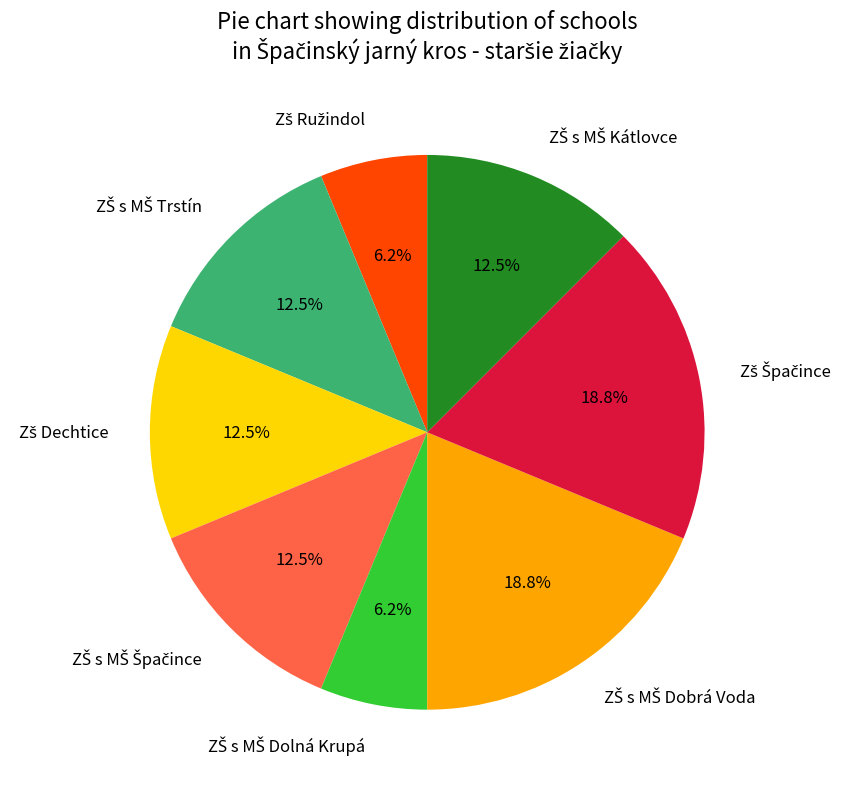

Is there any slice that represents more than half of the pie?

No